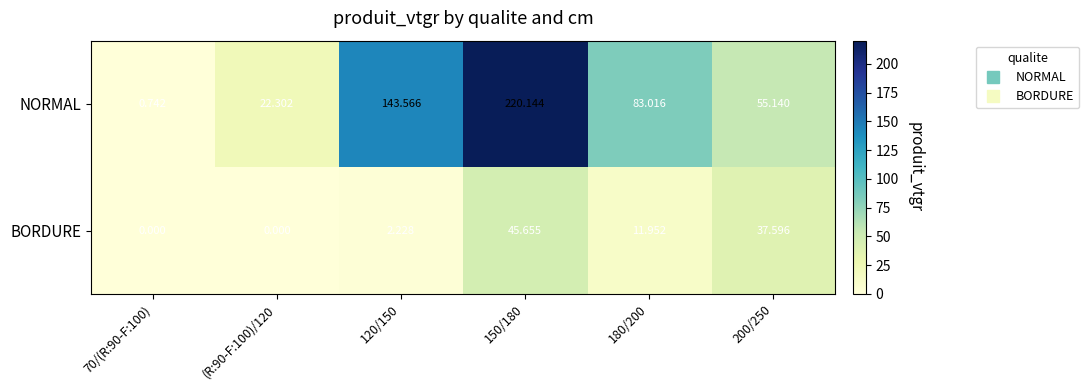

Which series has the largest total across all categories?

NORMAL